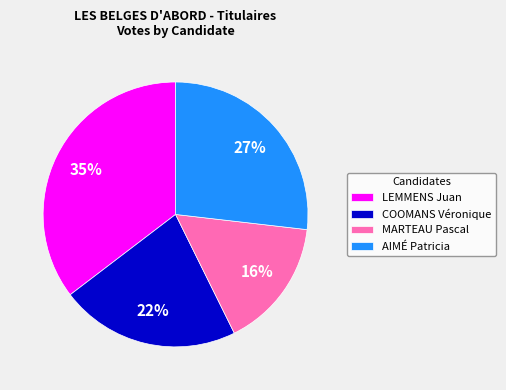

Does any single category account for the majority?

No